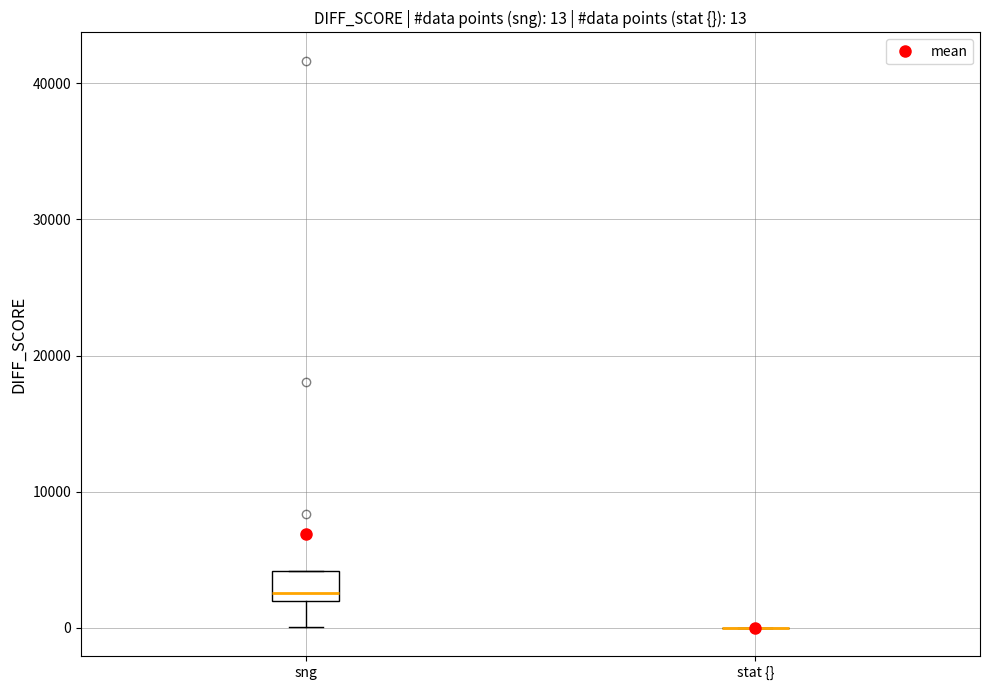

Which box is the tallest, from its lower edge to its upper edge?

sng